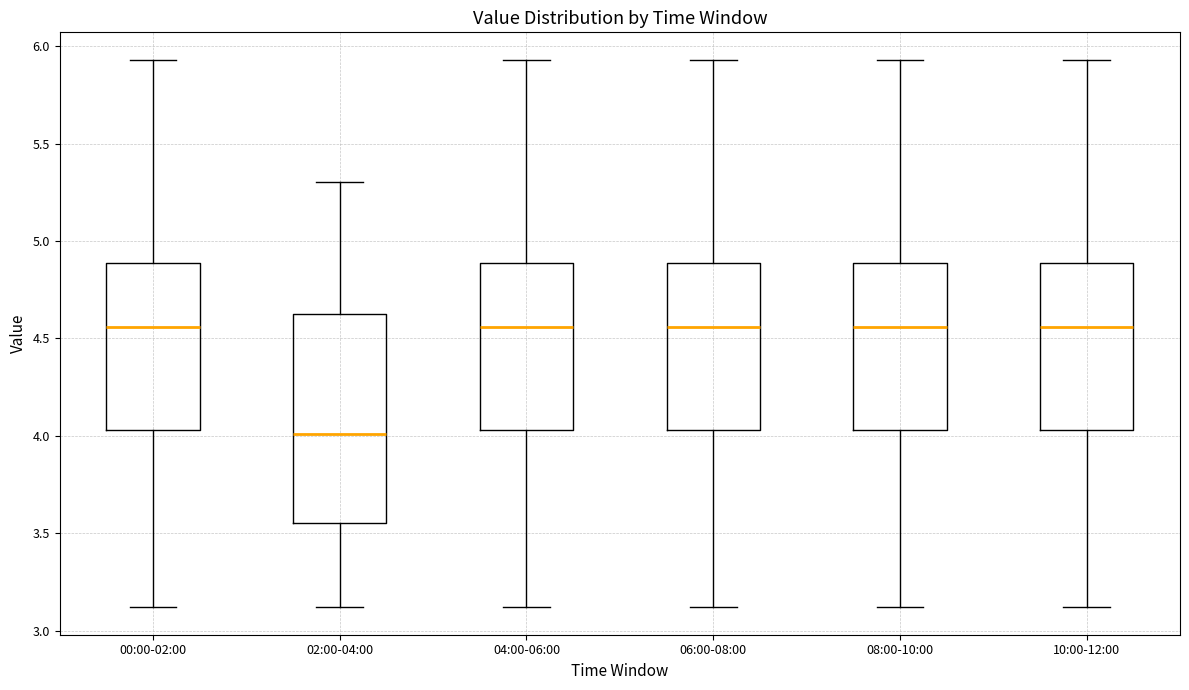

Where does the upper whisker of the box for 02:00-04:00 end on the y-axis? The values are not printed on the chart, so give them approximately, as read against the axis.

5.30